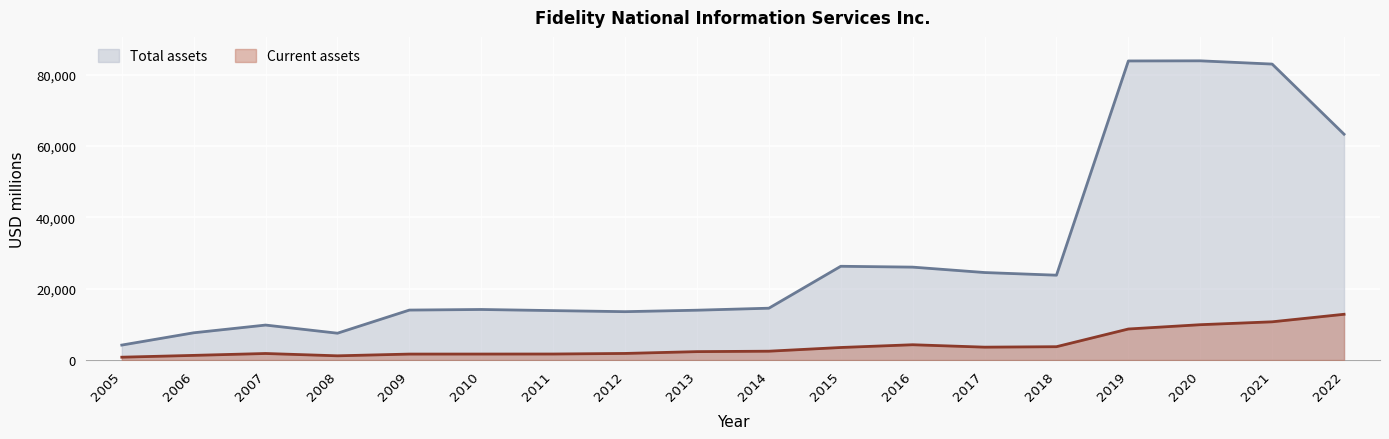

Does the chart display data point markers on the line(s)?

No